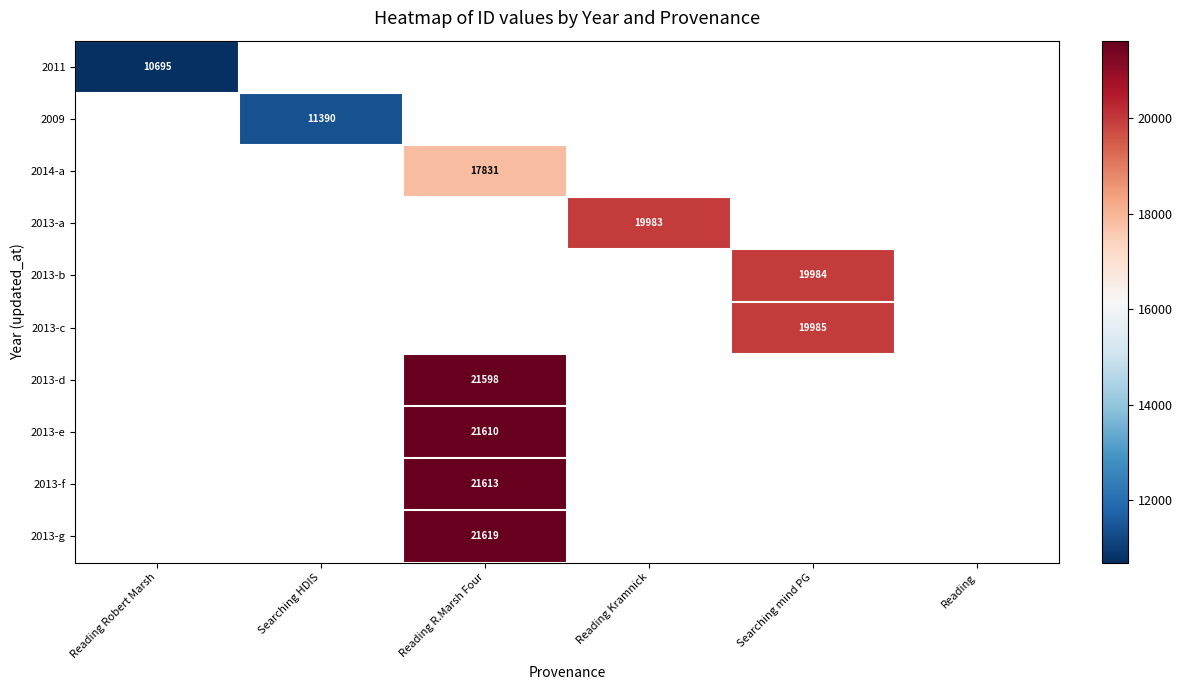

The 2013-g series shows 6560 at Reading R.Marsh Four. True or false?

False